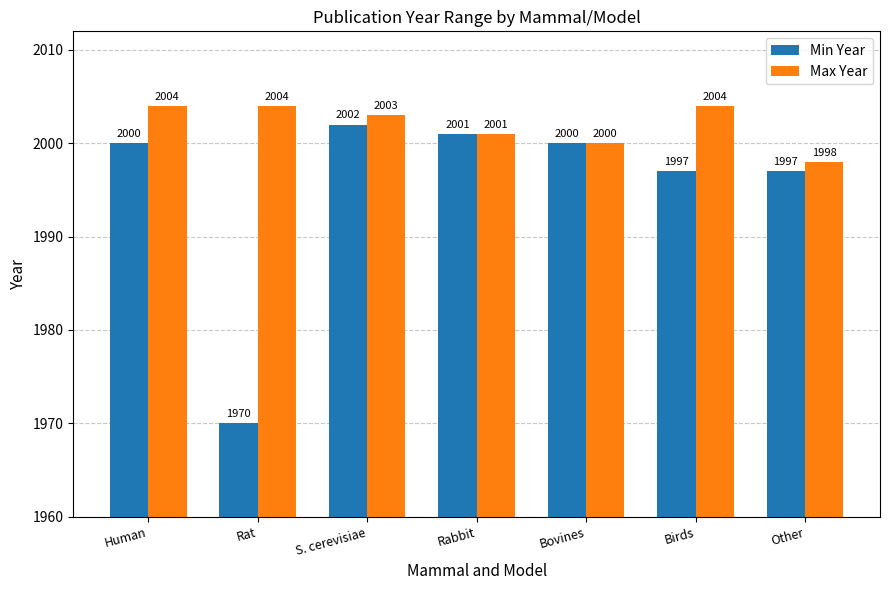

The Min Year series shows 2000 at Human. True or false?

True